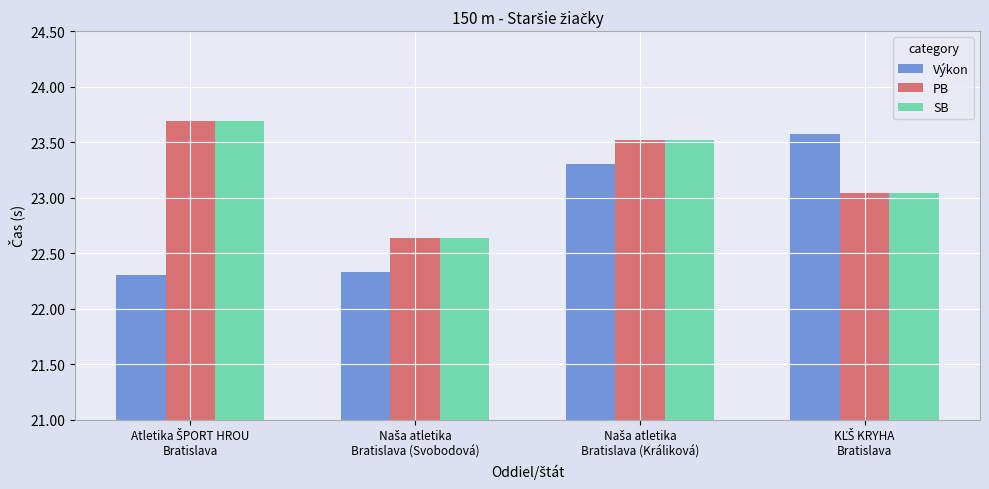

What is the maximum value for Výkon?

23.6